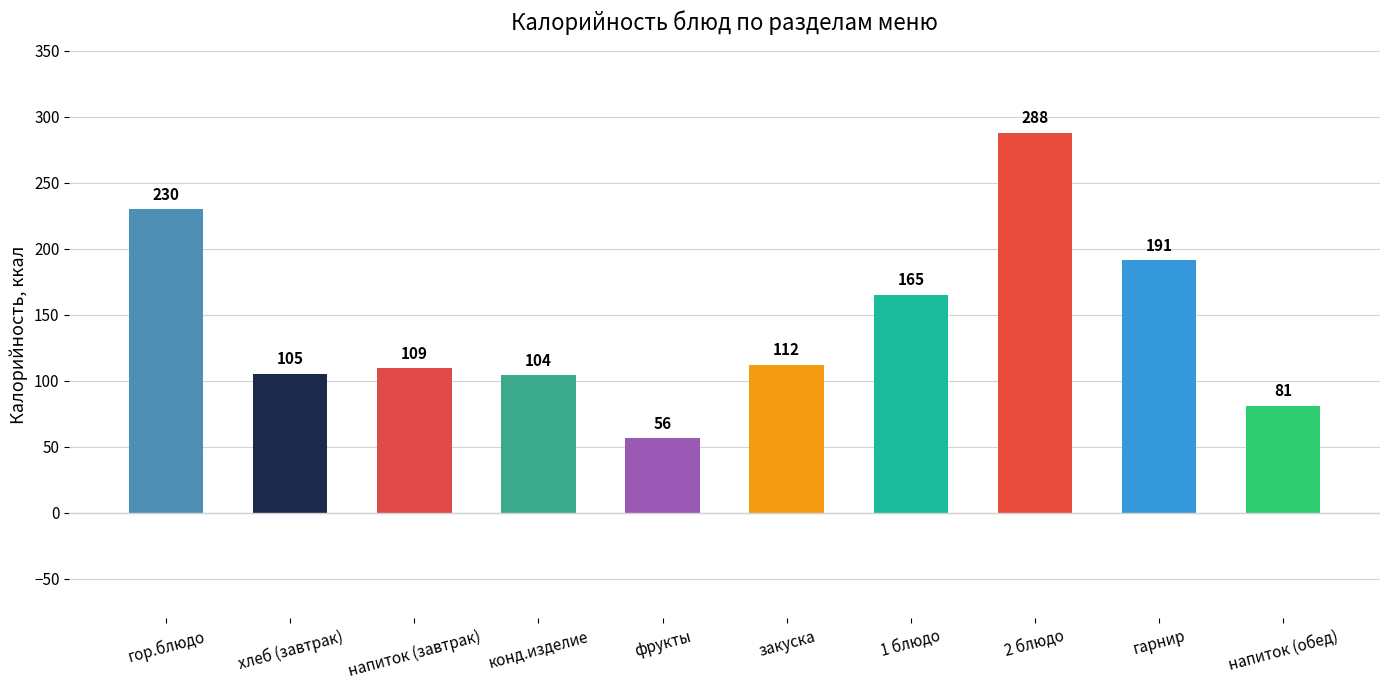

What is the average value?

144.2